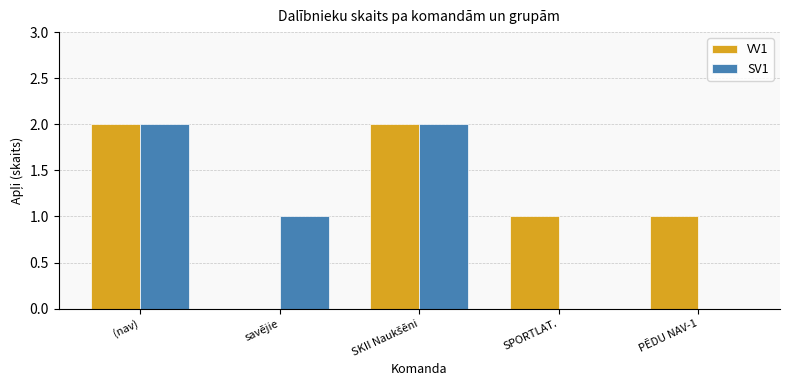

What is the total value across all series at (nav)?

4